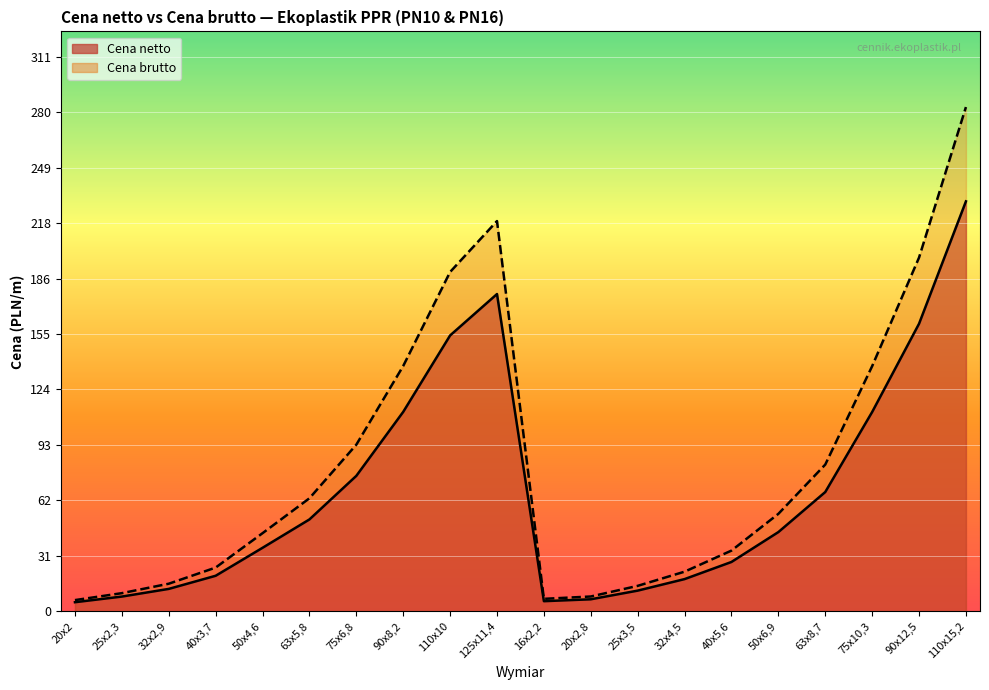

Reading left to right, list all the values displayed in this chart.

Cena netto: 20x2=5.1	25x2,3=8.3	32x2,9=12.6	40x3,7=19.9	50x4,6=35.6	63x5,8=51.5	75x6,8=75.9	90x8,2=111.8	110x10=154.6	125x11,4=177.8	16x2,2=5.7	20x2,8=6.8	25x3,5=11.6	32x4,5=18.1	40x5,6=27.7	50x6,9=44.4	63x8,7=66.9	75x10,3=111.7	90x12,5=161.2	110x15,2=229.7
Cena brutto: 20x2=6.3	25x2,3=10.2	32x2,9=15.5	40x3,7=24.5	50x4,6=43.8	63x5,8=63.4	75x6,8=93.4	90x8,2=137.5	110x10=190.2	125x11,4=218.7	16x2,2=7.0	20x2,8=8.3	25x3,5=14.3	32x4,5=22.2	40x5,6=34.0	50x6,9=54.6	63x8,7=82.2	75x10,3=137.4	90x12,5=198.2	110x15,2=282.6